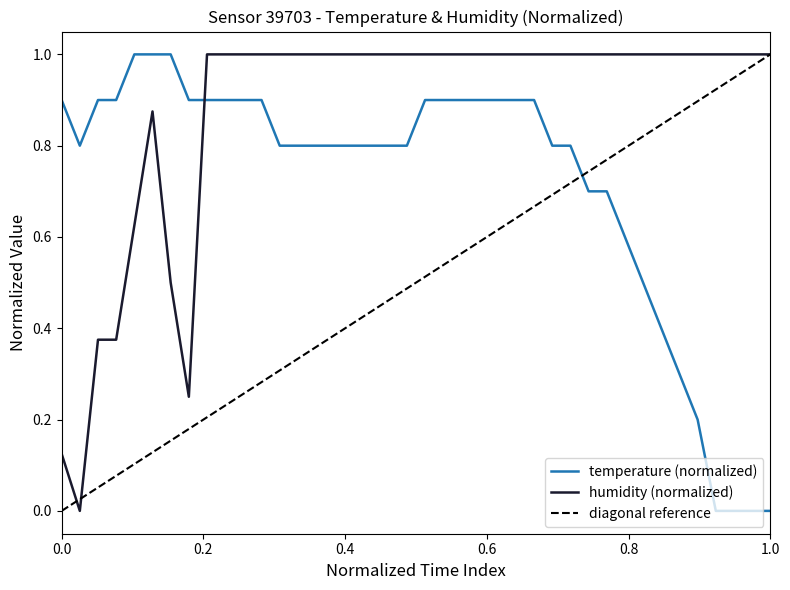

Where is humidity nearest to the value 0?

00:03